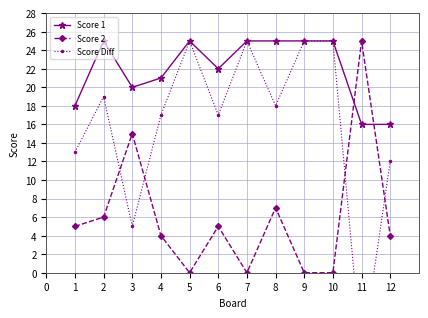

How many series are shown in this chart?

3